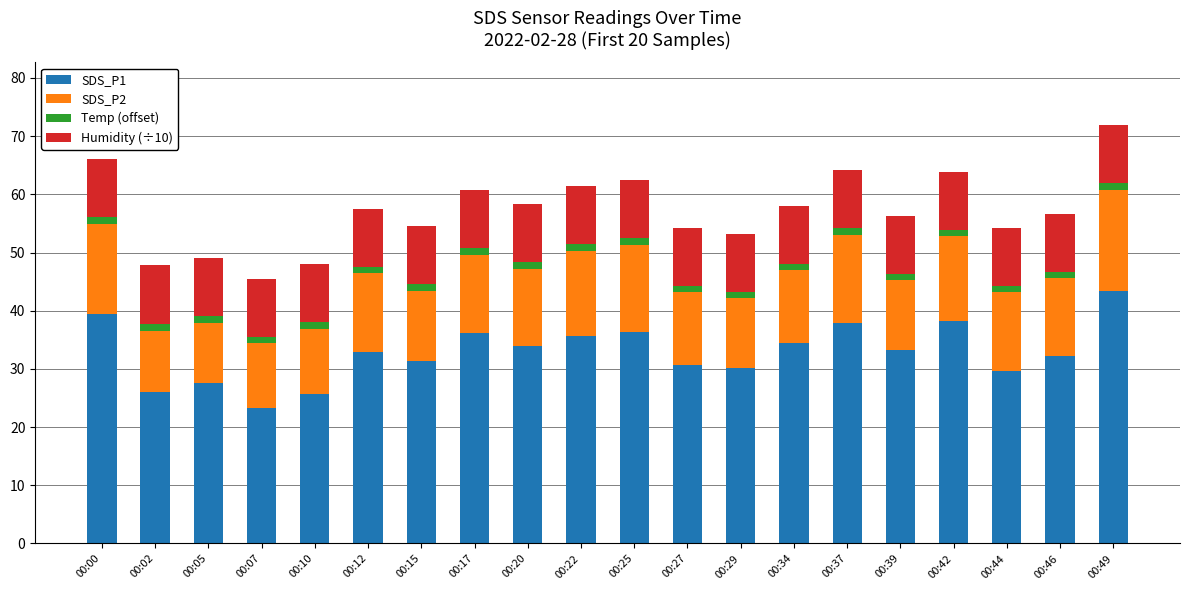

What is the difference between the maximum and minimum values in the SDS_P1 series?

20.1